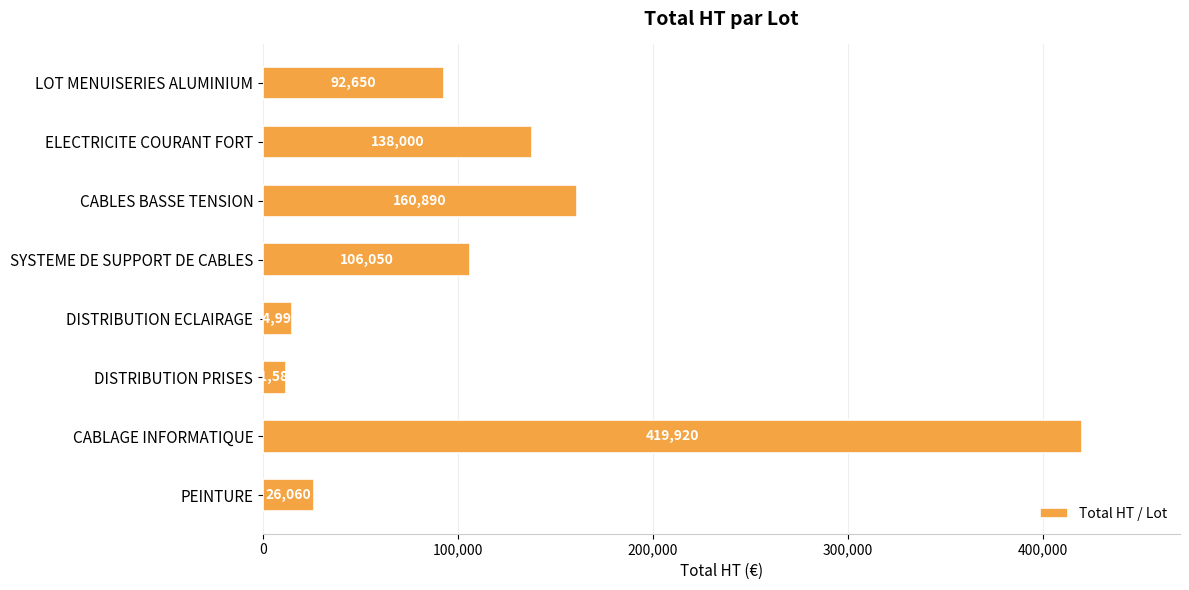

What is the value of the 1st bar from the top?

92650